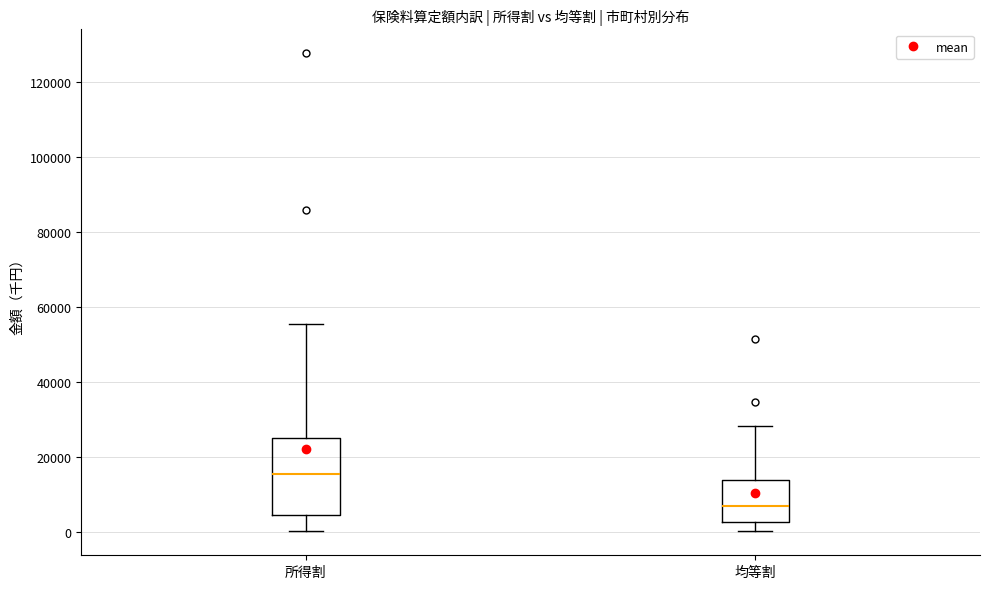

Which box is the tallest, from its lower edge to its upper edge?

所得割